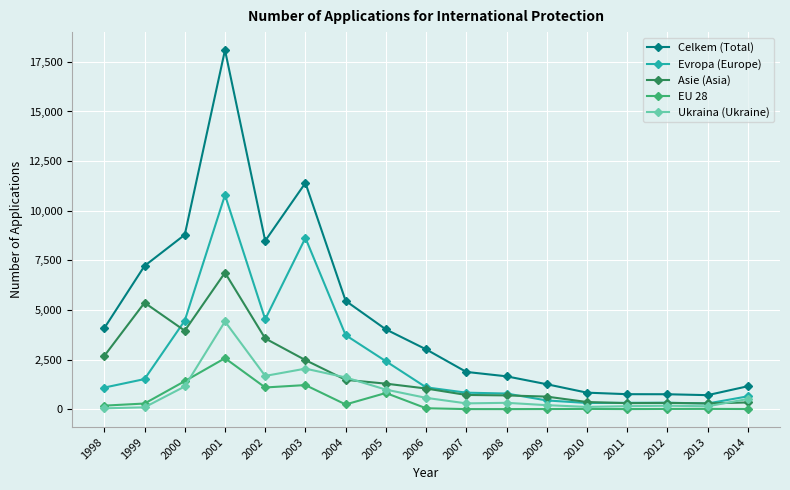

True or false: Celkem (Total) and Asie (Asia) cross at least once.

False